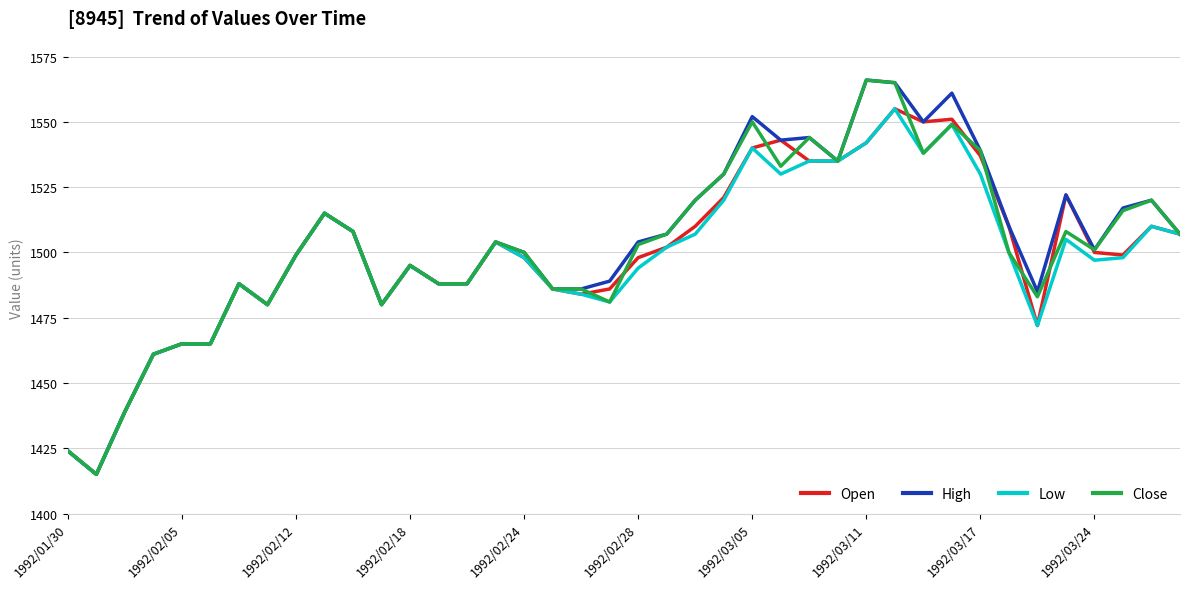

What is the highest value of the Open series?

1555